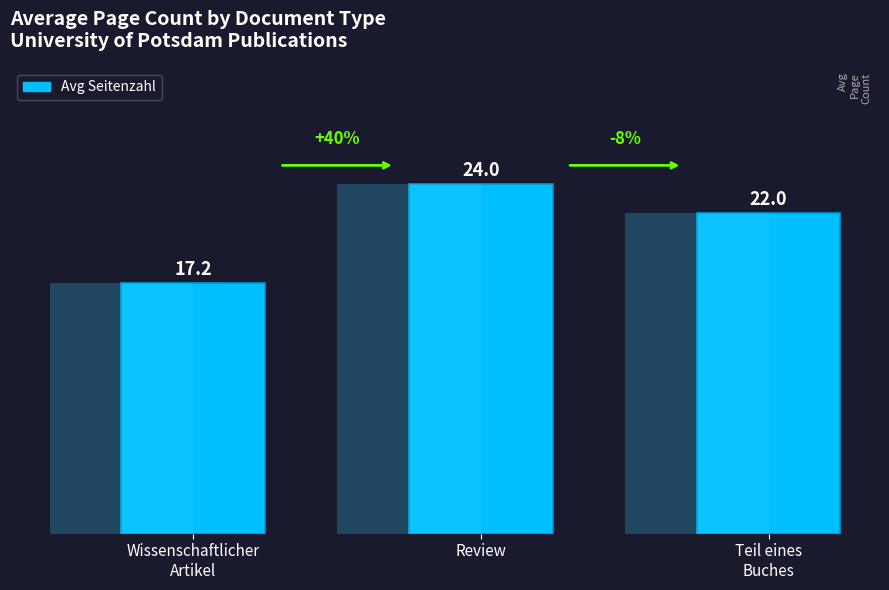

What is the label of the 1st bar from the right?

Teil eines
Buches